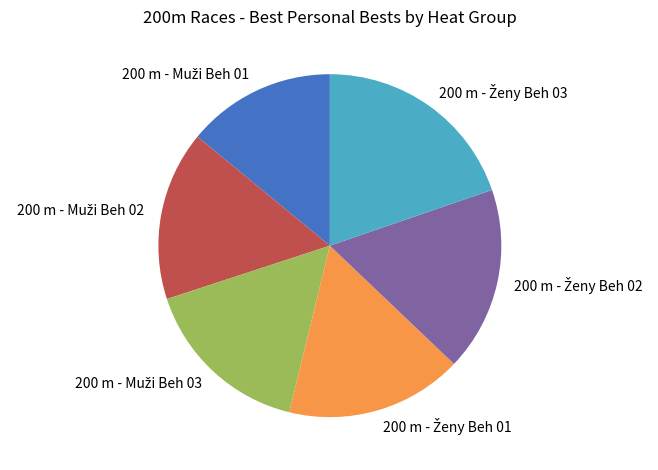

Is there a majority slice in this chart?

No